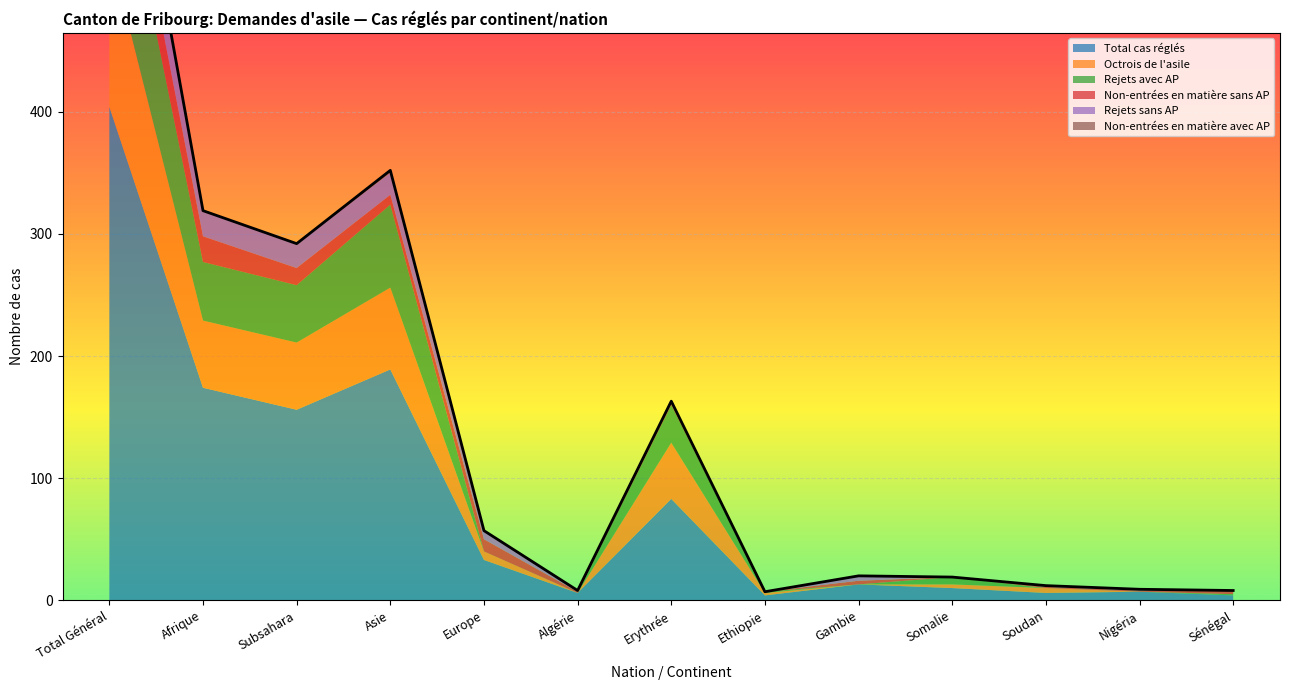

At how many categories does at least one series exceed 327?

1